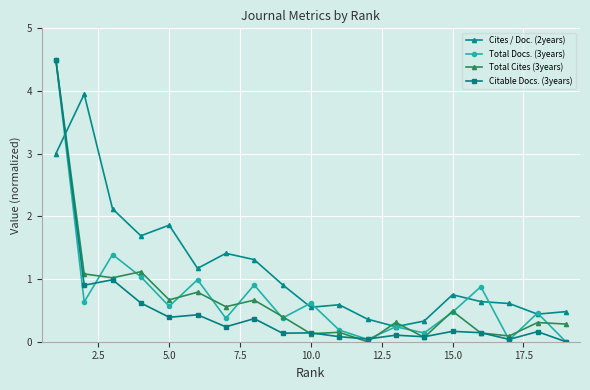

Which series has the largest total across all categories?

Cites / Doc. (2years)